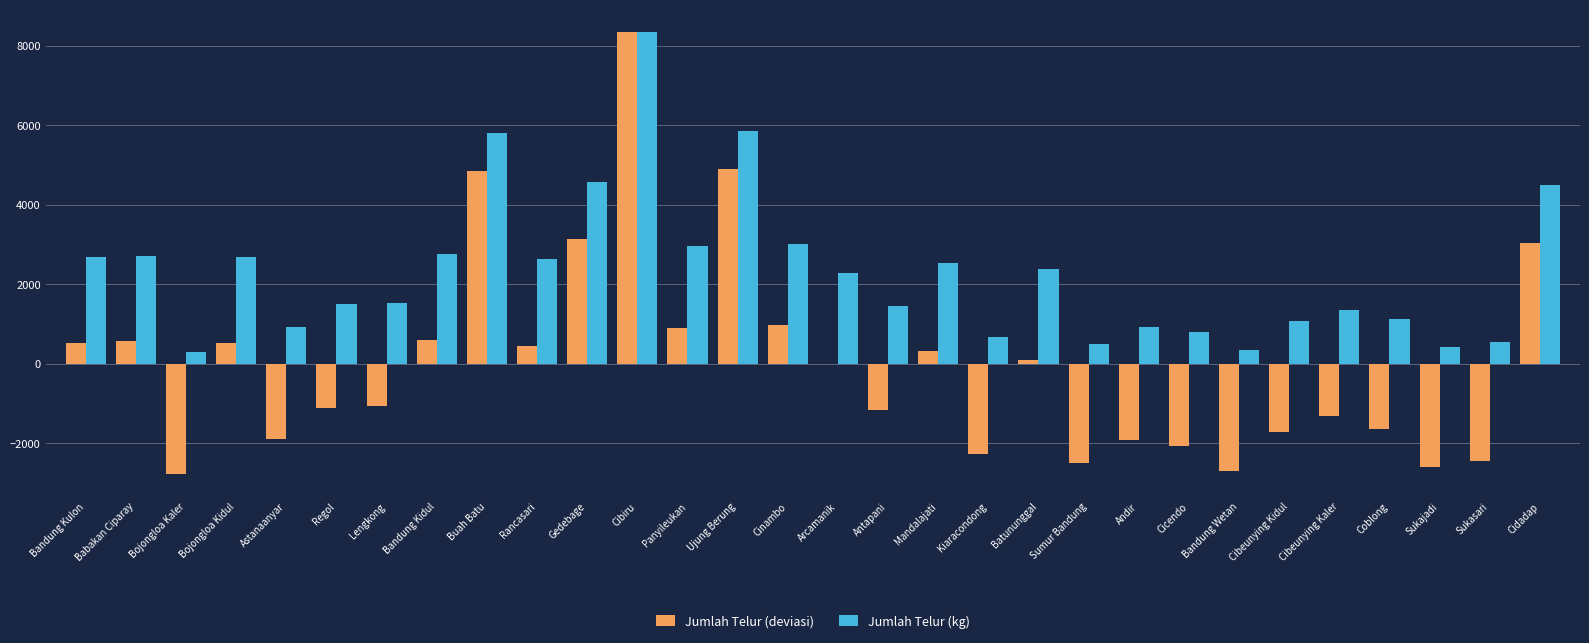

How many data points in Jumlah Telur (kg) are above 2293?

15